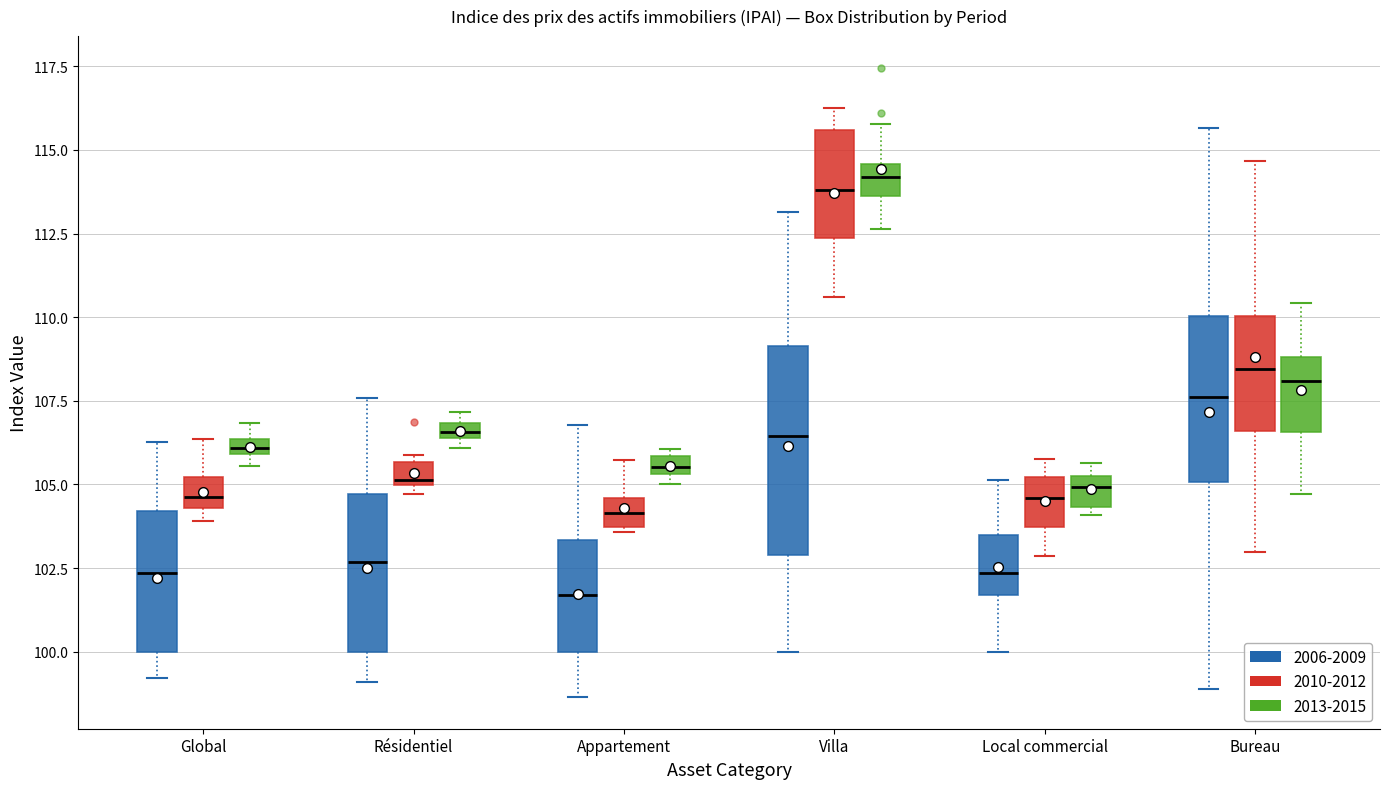

Which box is the tallest, from its lower edge to its upper edge?

Villa (2006-2009)